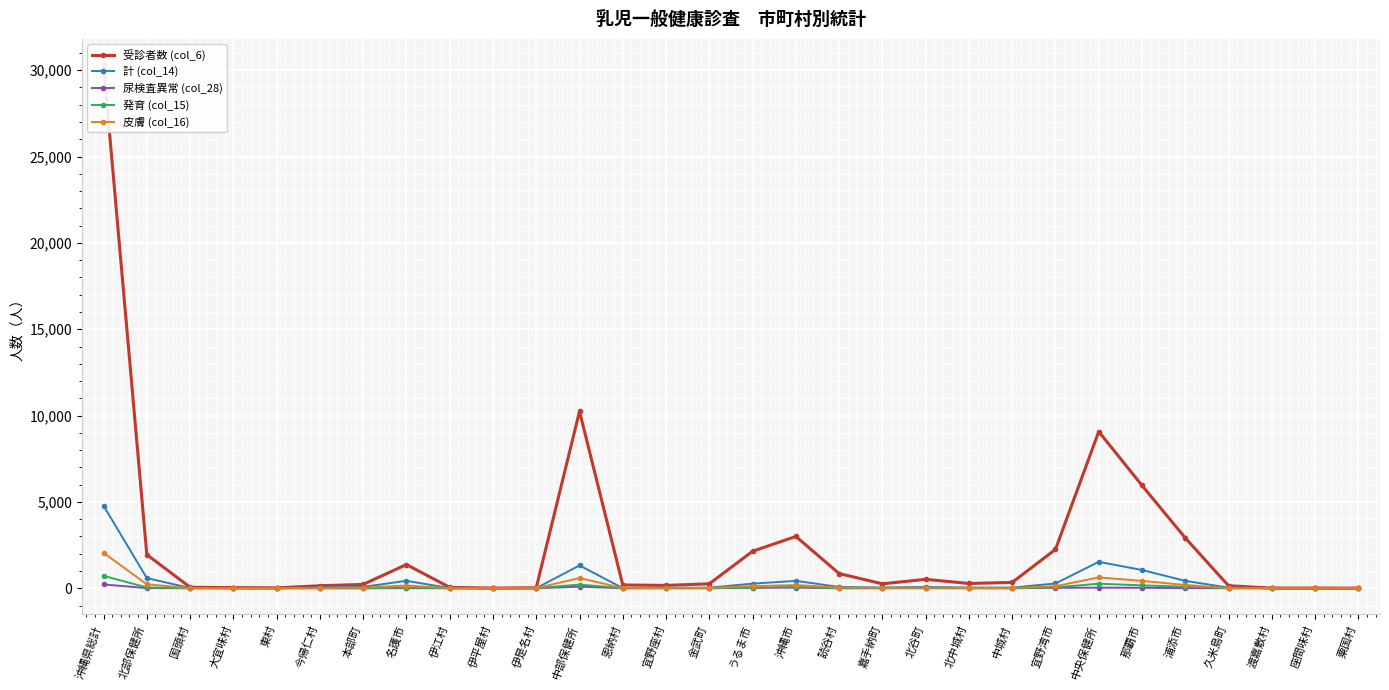

Where is the first local maximum for 発育 (col_15)?

今帰仁村